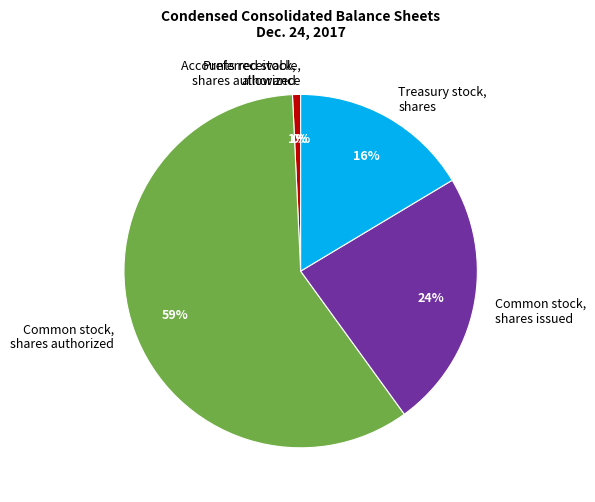

Between Common stock, shares issued and Preferred stock, shares authorized, which is larger?

Common stock, shares issued